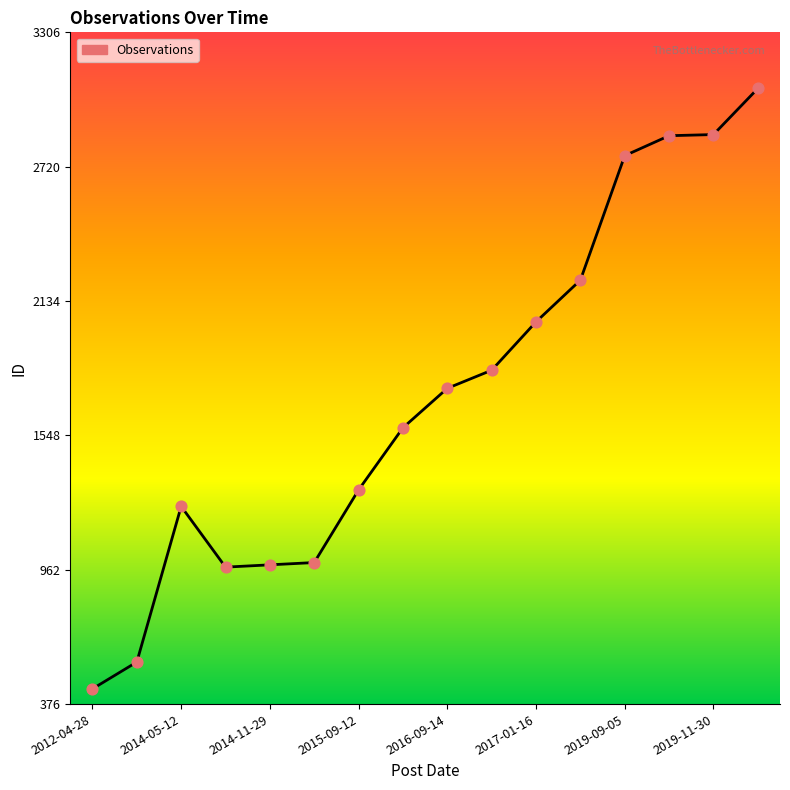

What is the maximum value shown in the chart?

3062